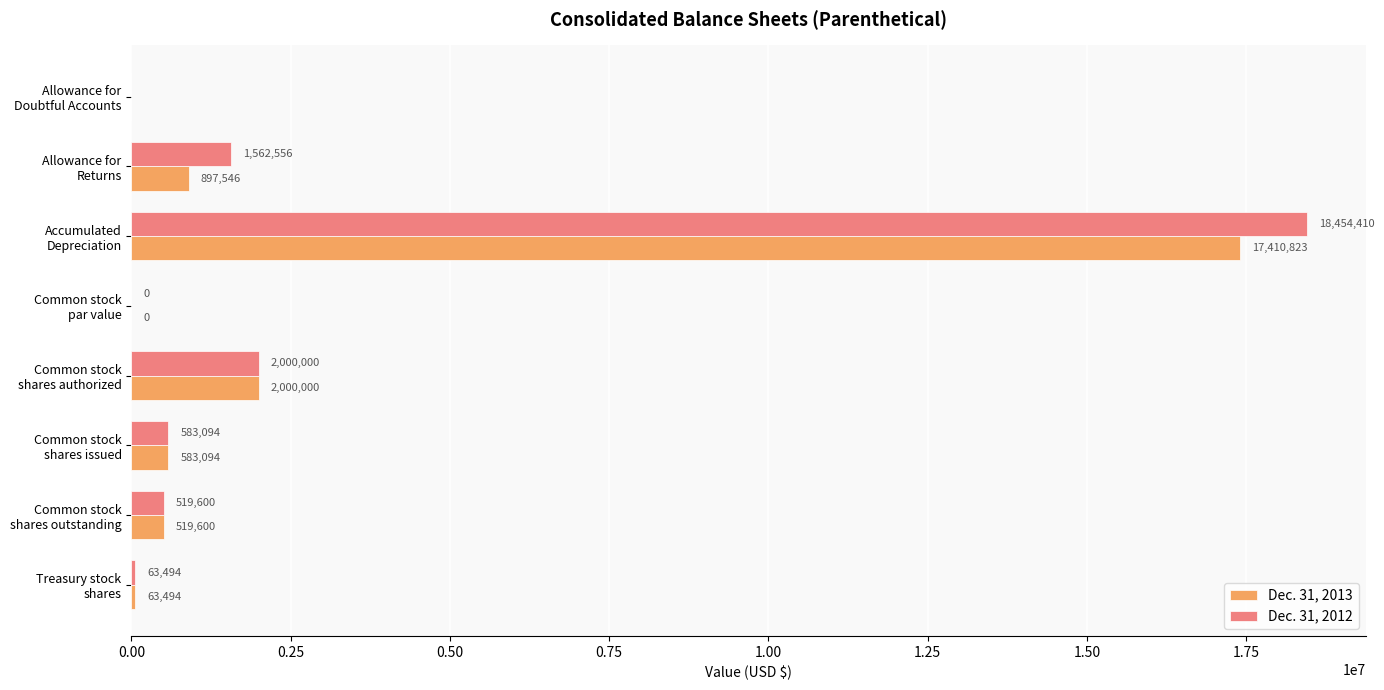

What is the maximum value shown in the chart?

18454410.0